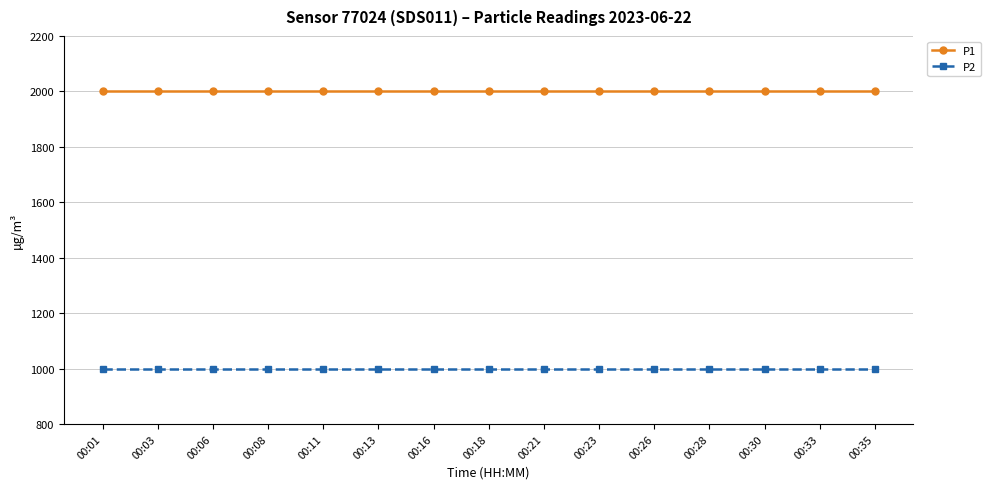

What value does the P1 series have at 00:33?

1999.9